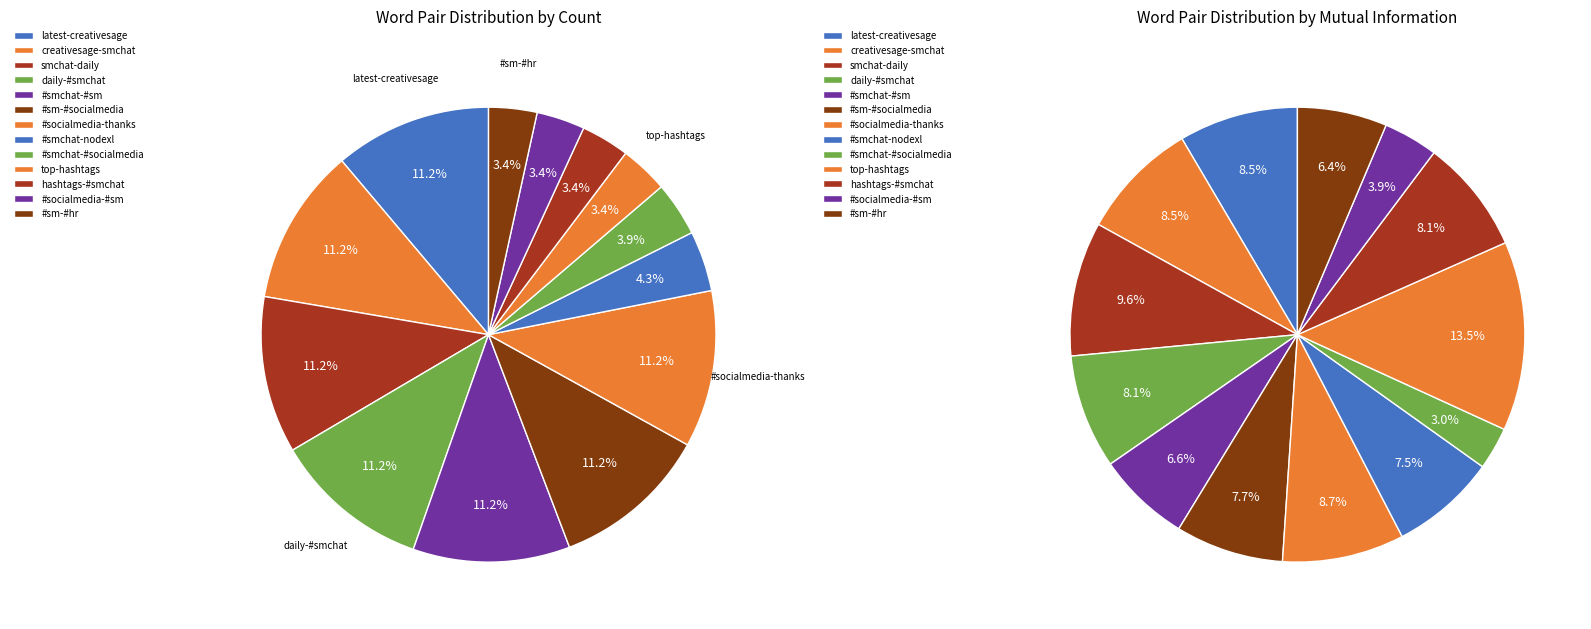

Does hashtags-#smchat represent more than half of the total?

No